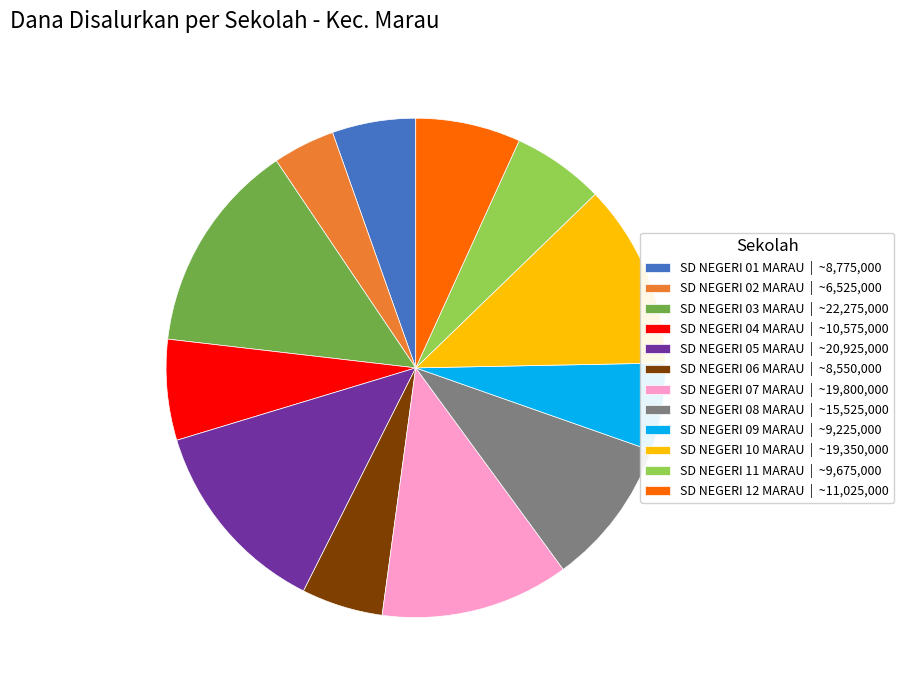

Is the sum of SD NEGERI 05 MARAU and SD NEGERI 12 MARAU greater than half?

No